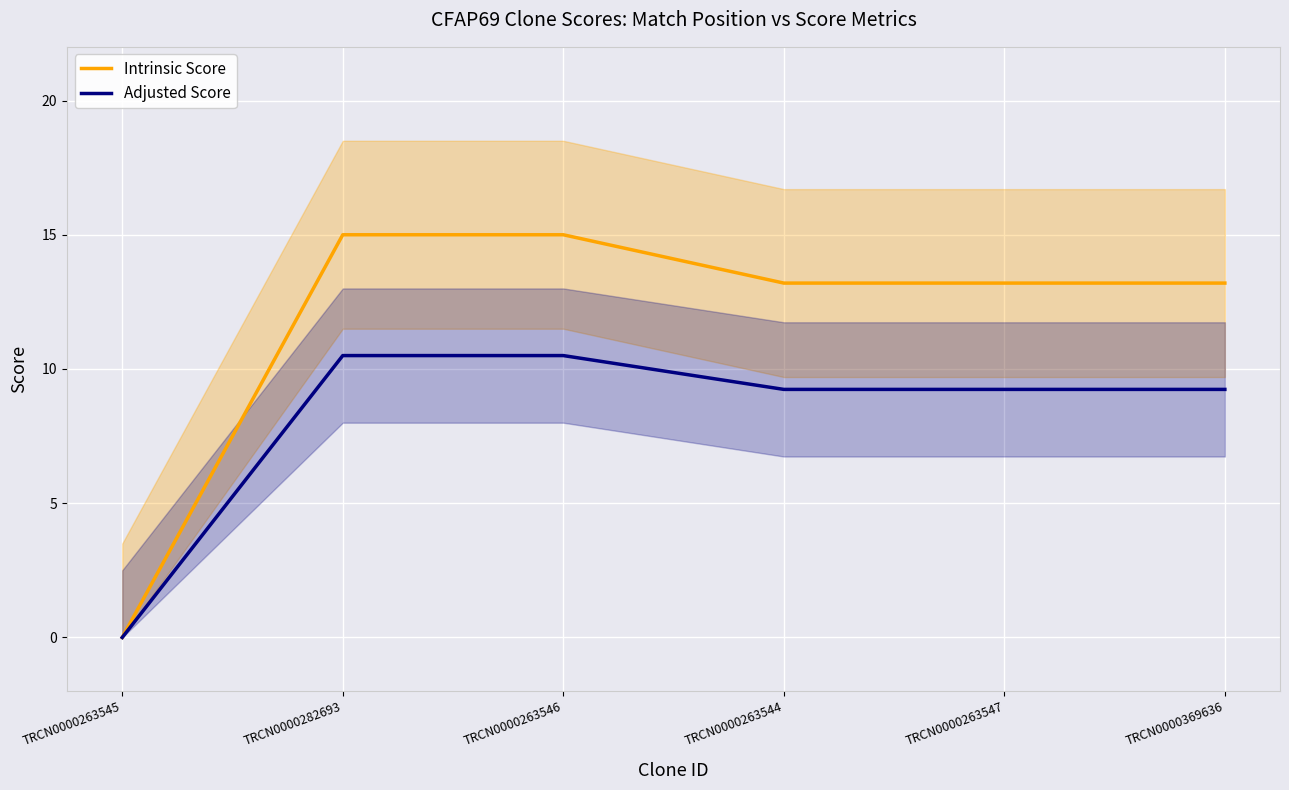

What is the difference between the Adjusted Score values at TRCN0000263547 and TRCN0000263546?

1.3